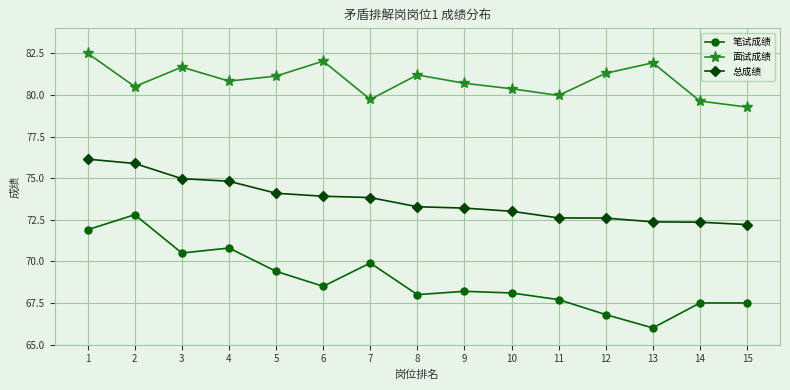

What is the difference between the 笔试成绩 values at 7 and 2?

2.9